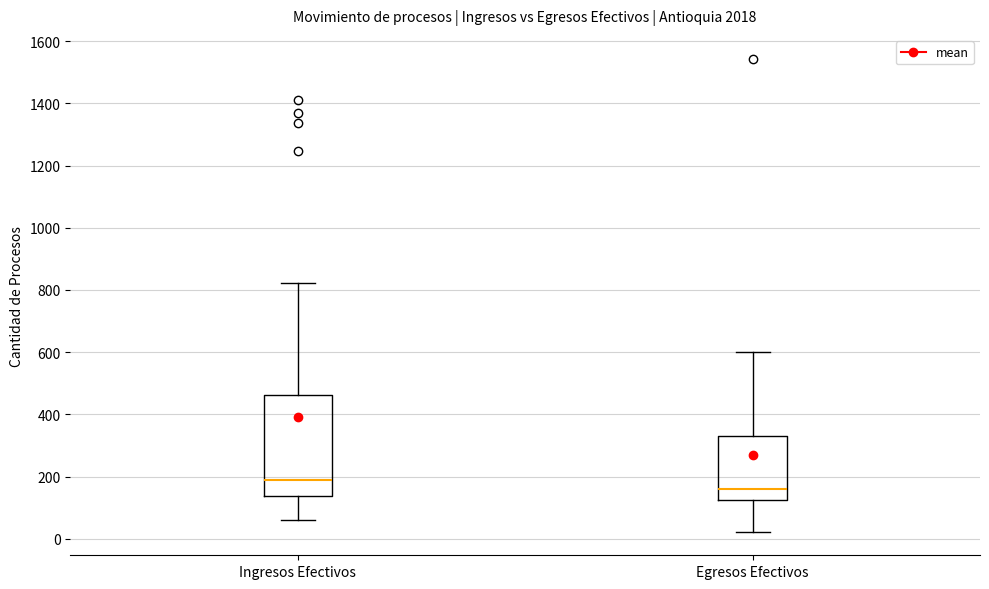

Comparing the boxes themselves (not the whiskers), which one is the tallest?

Ingresos Efectivos